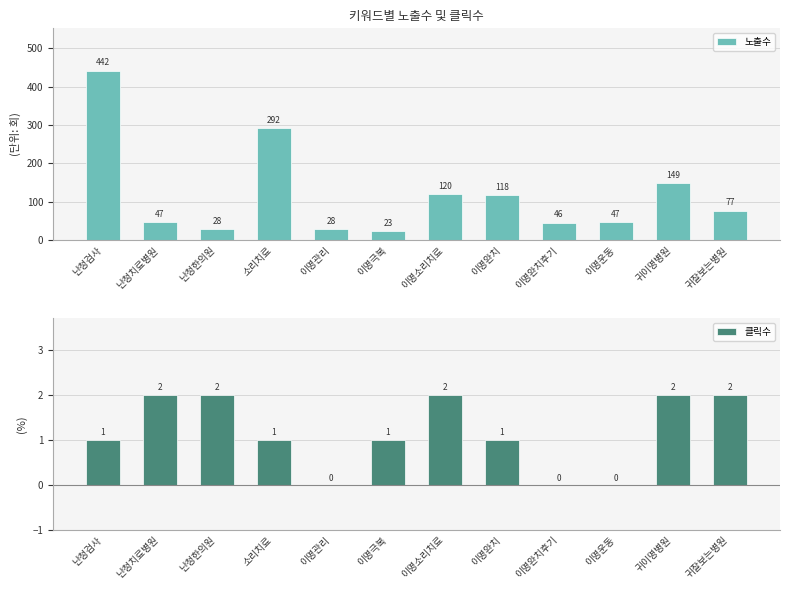

How many bars are there in each group?

2